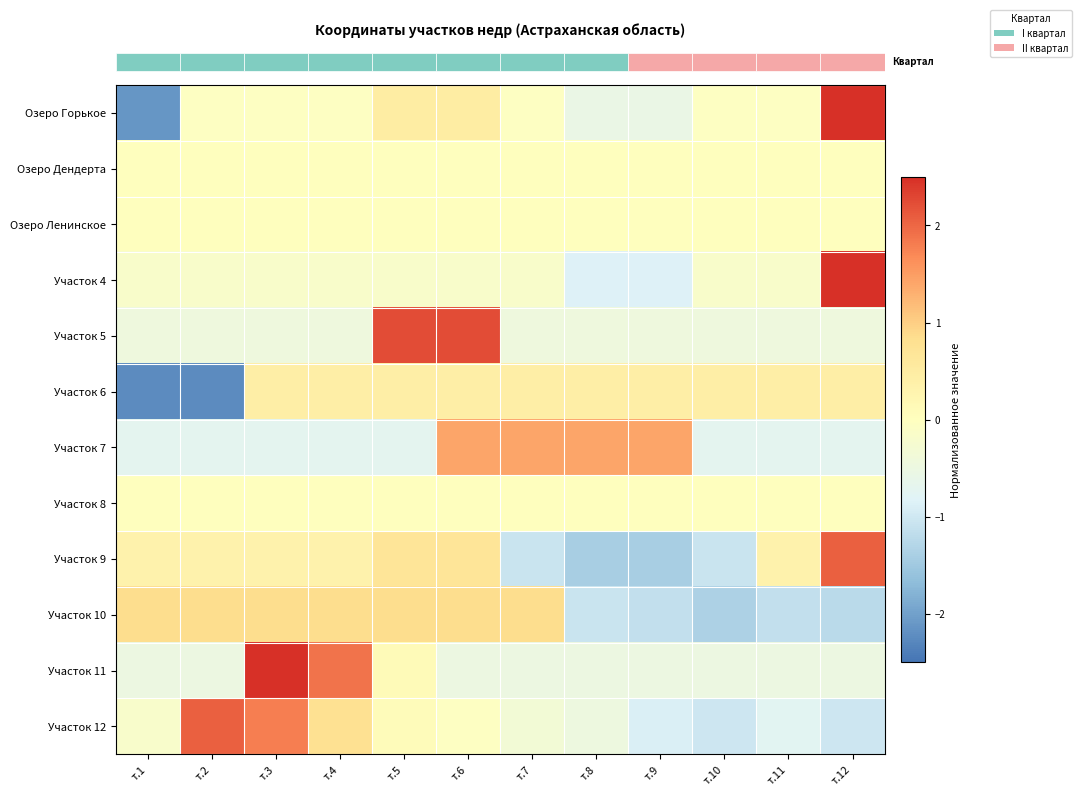

At how many categories does at least one series exceed 2?

5